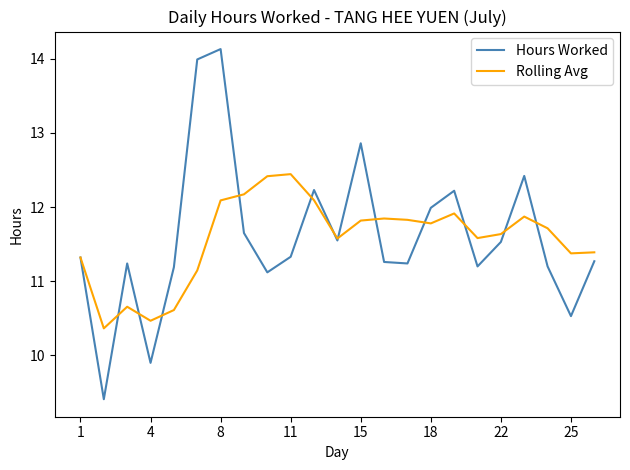

List the series in order of their peak value, lowest first.

Rolling Avg, Hours Worked